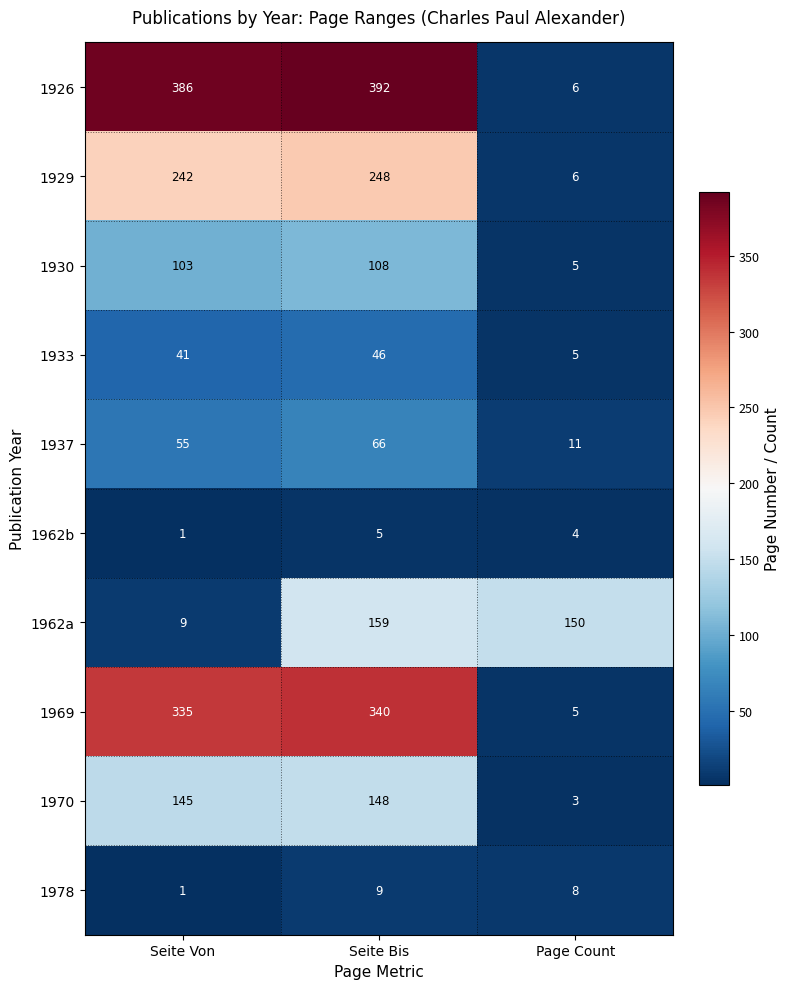

At which label does 1937 reach its minimum?

Page Count